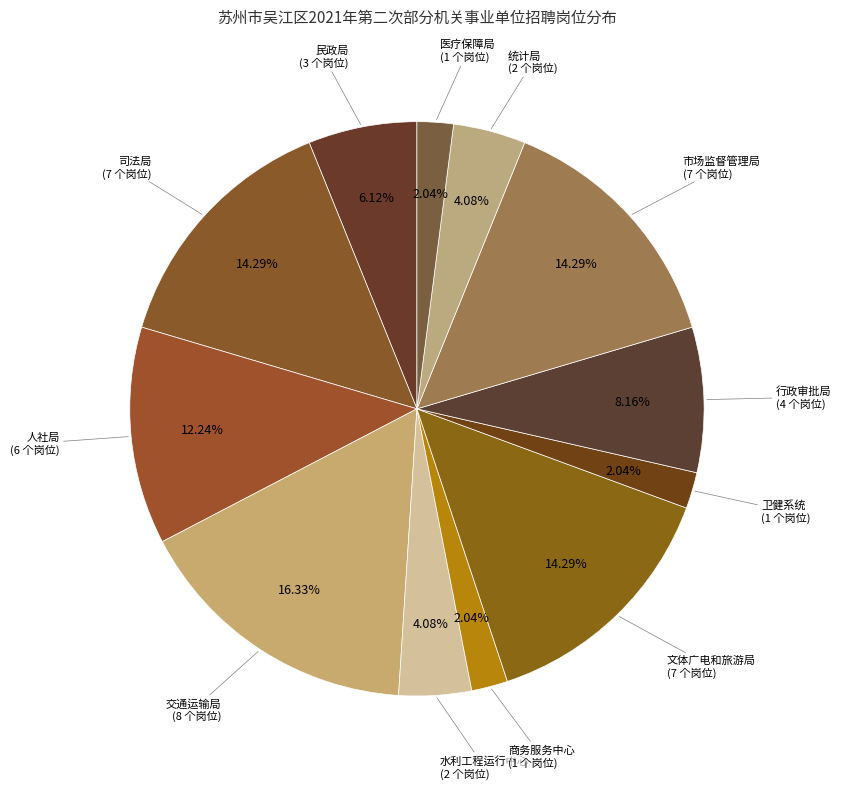

How many slices are in this pie chart?

12